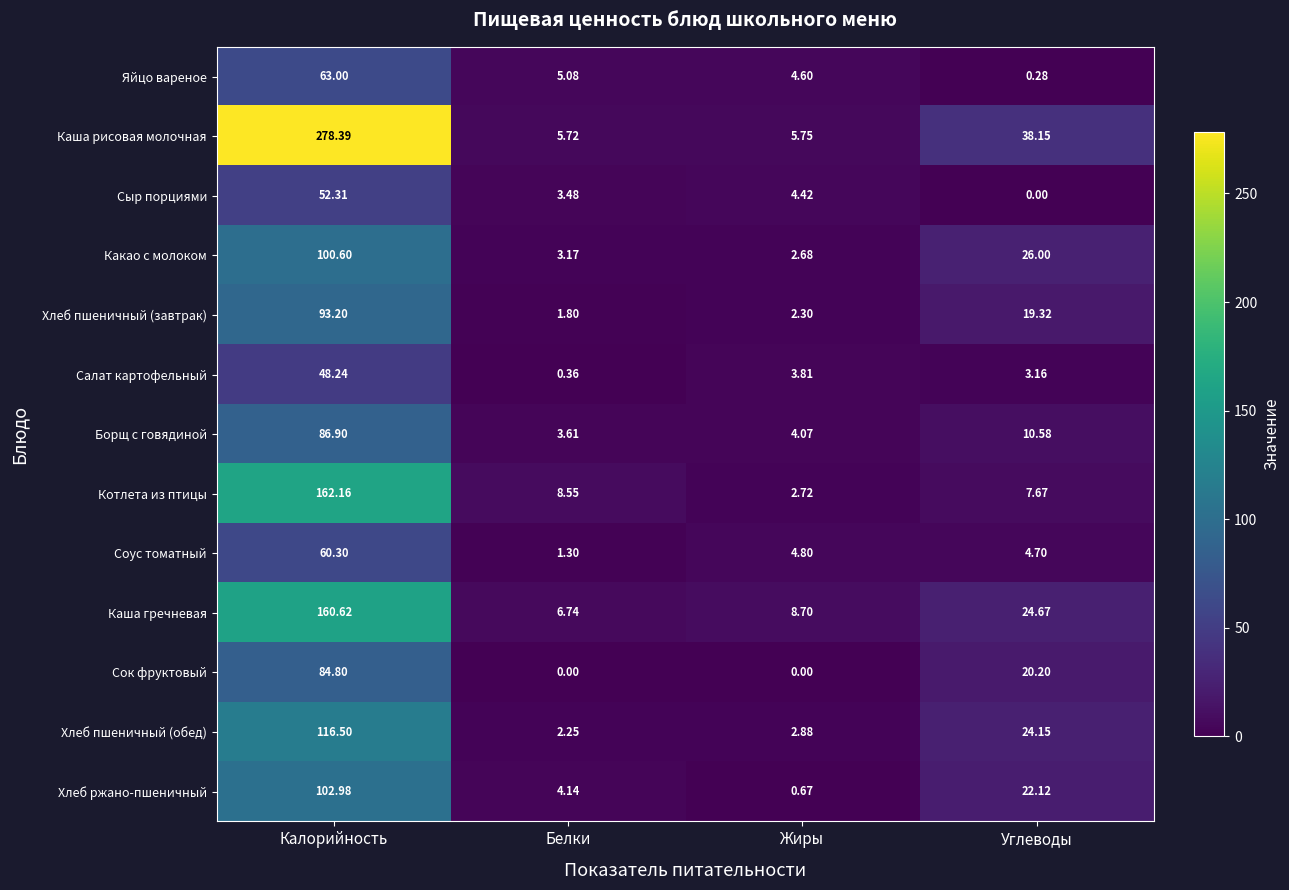

What is the total value across all series at Белки?

46.2